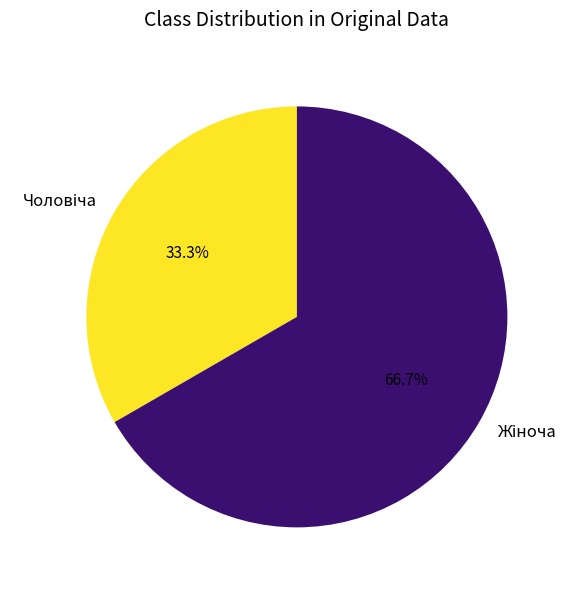

Does any single category account for the majority?

Yes